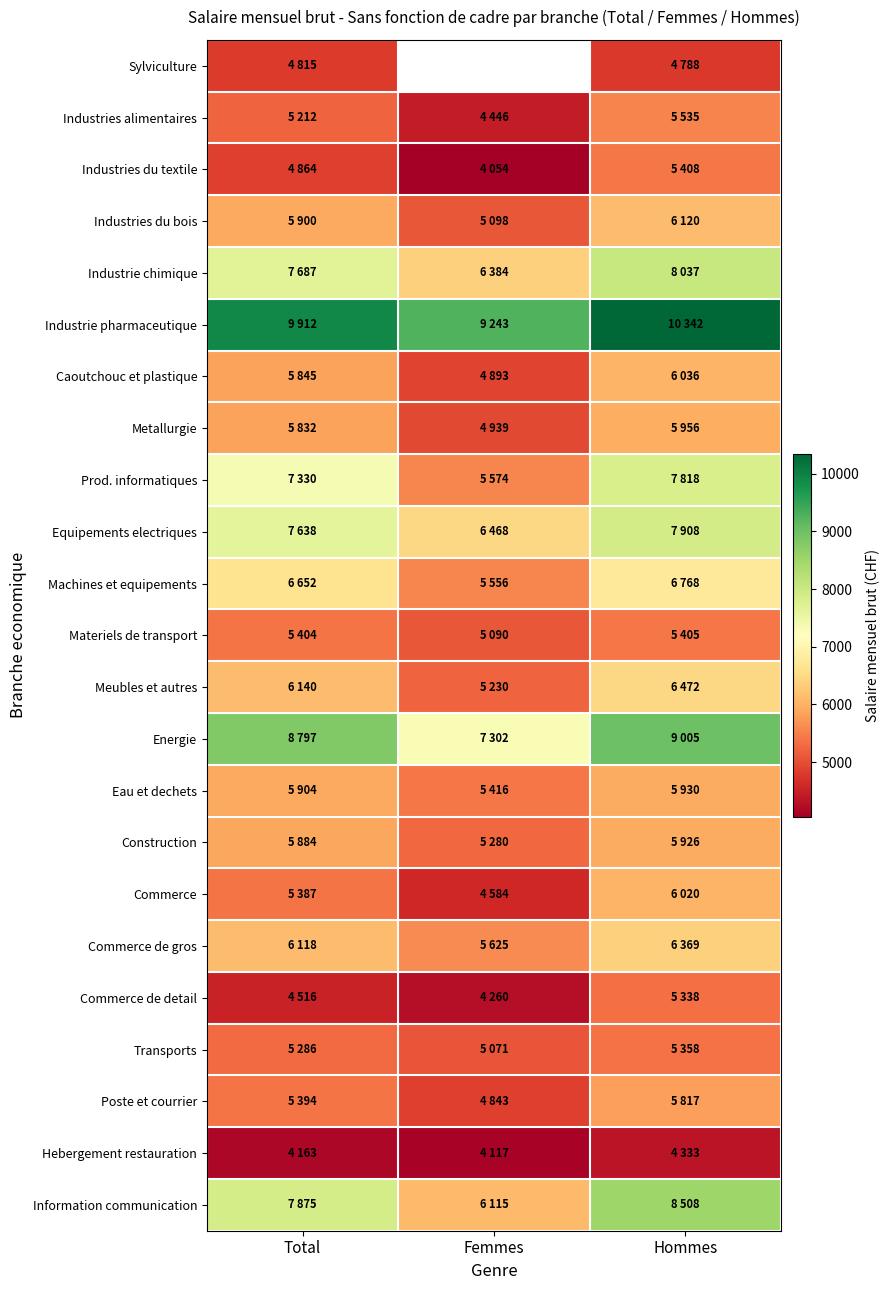

What is the sum of the Machines et equipements values at Femmes and Hommes?

12324.0